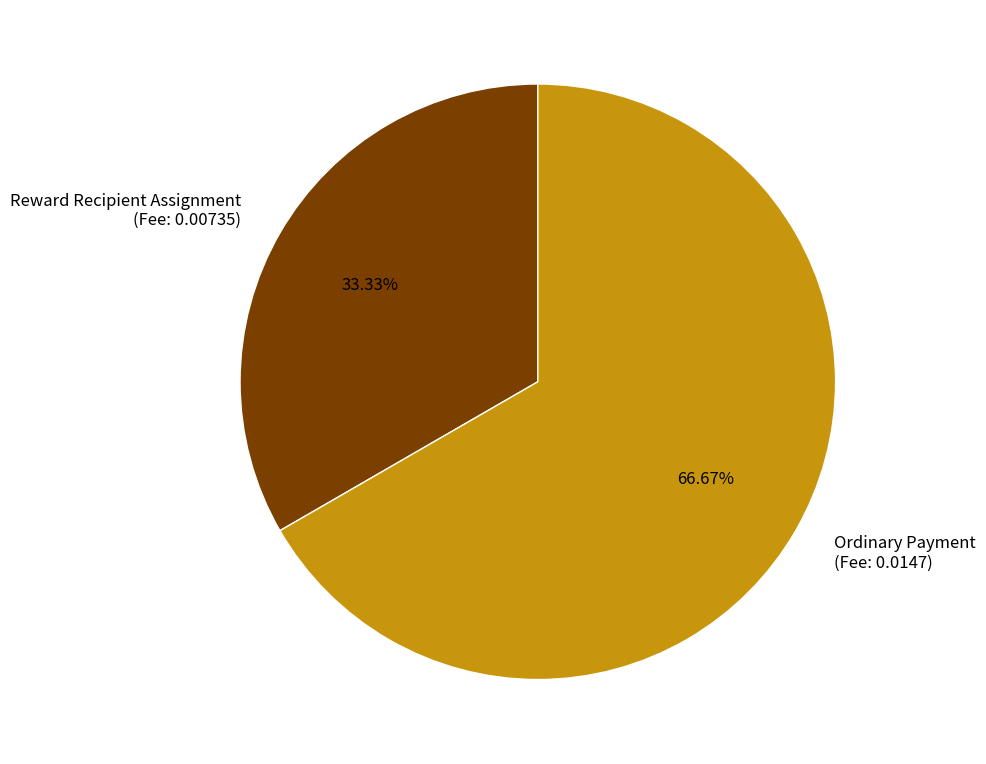

Count the number of slices in the pie.

2